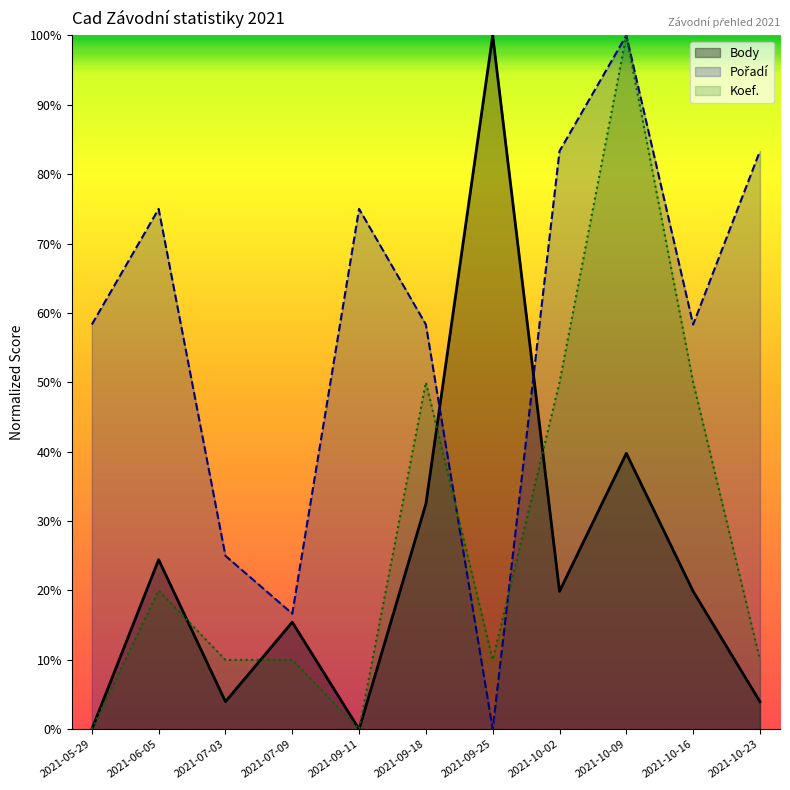

Rank the series by their maximum value, from highest to lowest.

Body, Pořadí, Koef.